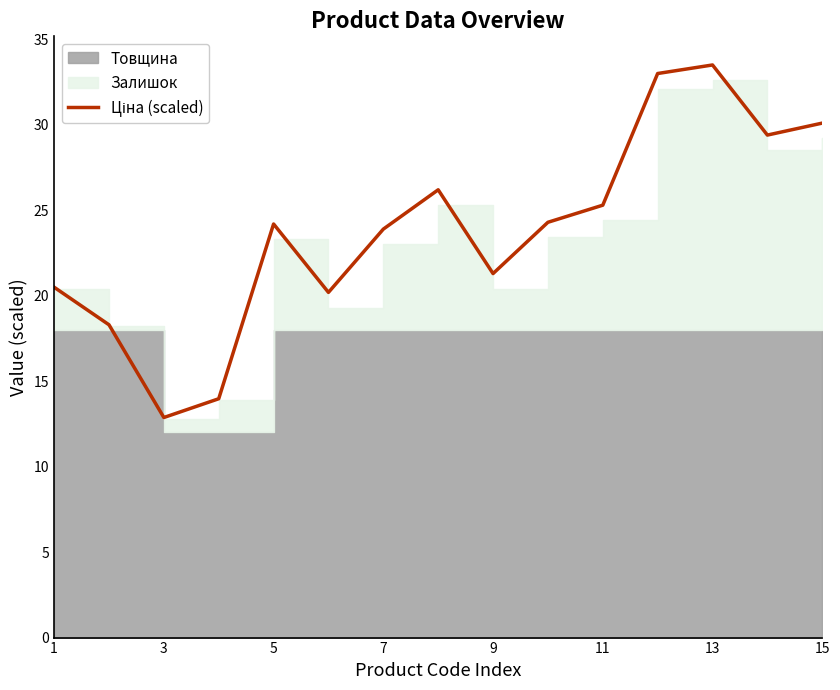

Count the number of values greater than 24.

8